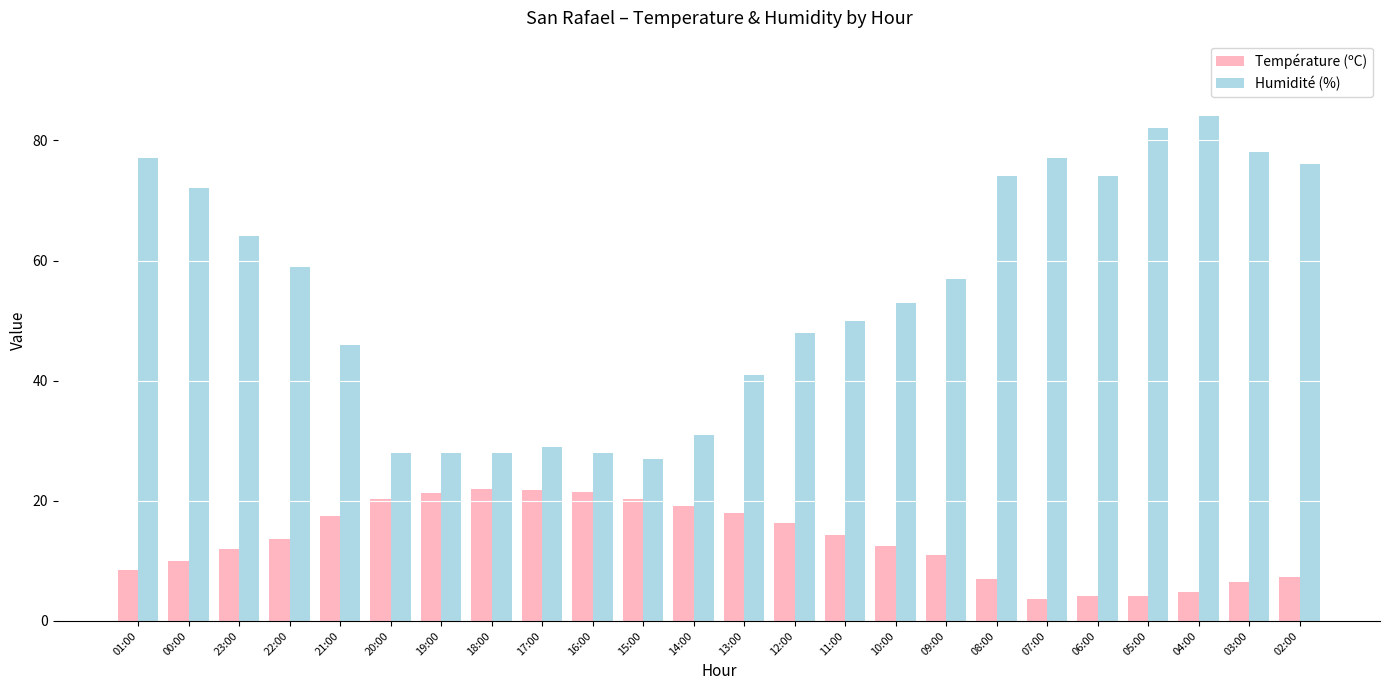

What is the smallest value displayed?

3.7